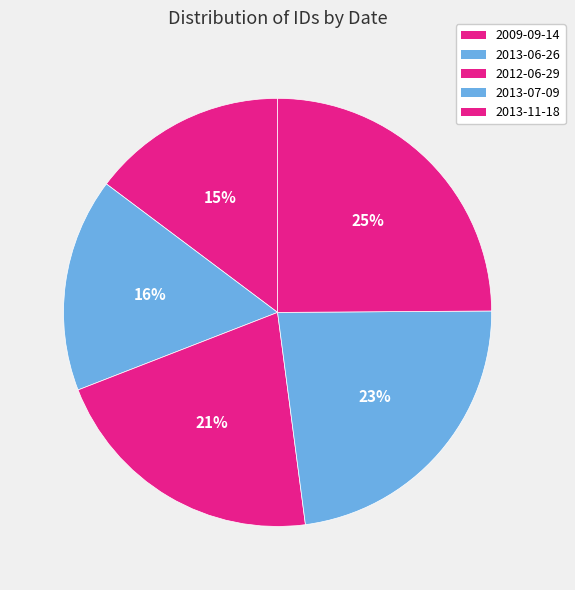

Does any single category account for the majority?

No